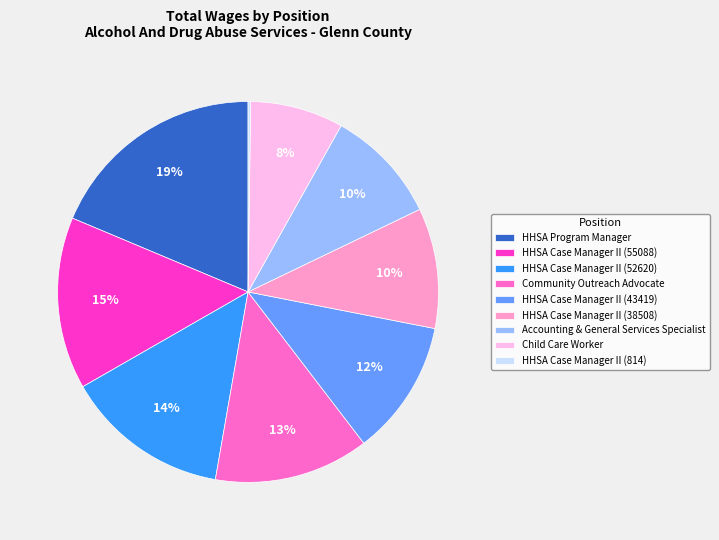

Do HHSA Program Manager and Community Outreach Advocate together represent more than half of the pie?

No